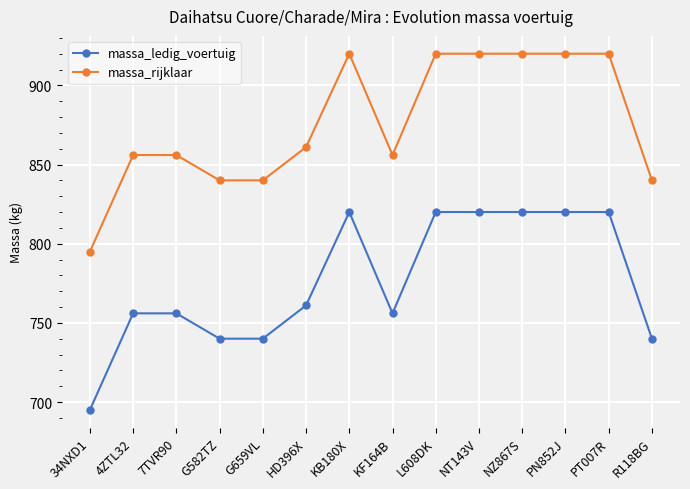

What is the sum of the massa_ledig_voertuig values at 4ZTL32 and 34NXD1?

1451